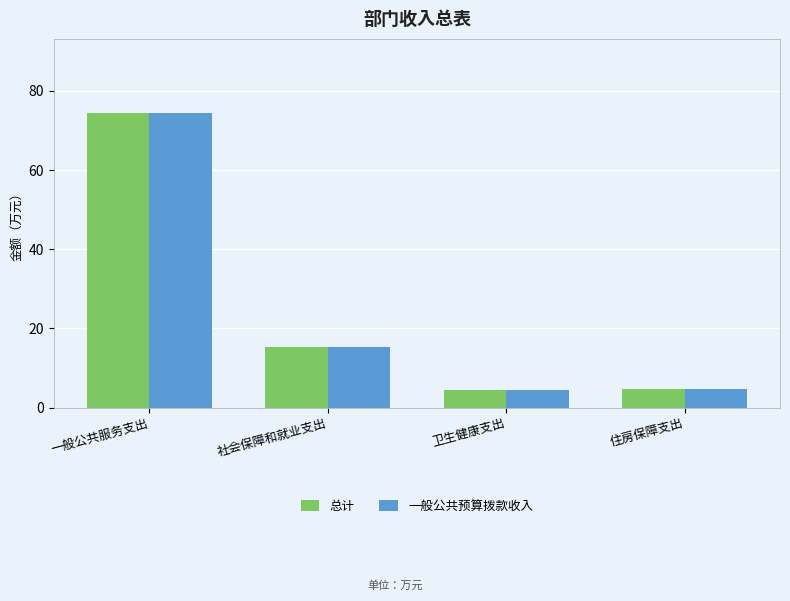

How many categories are shown in the chart?

4